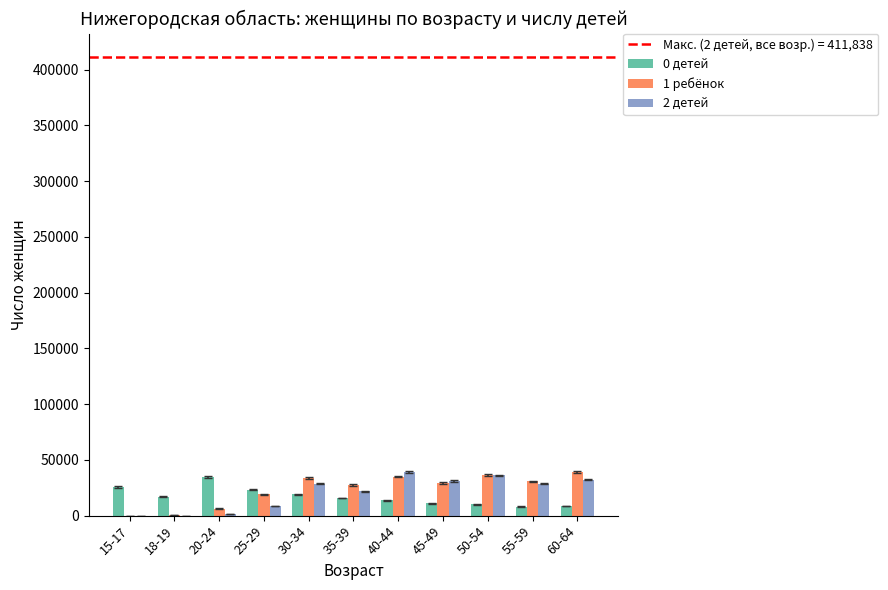

The value of 2 детей at 45-49 is 31011. True or false?

True